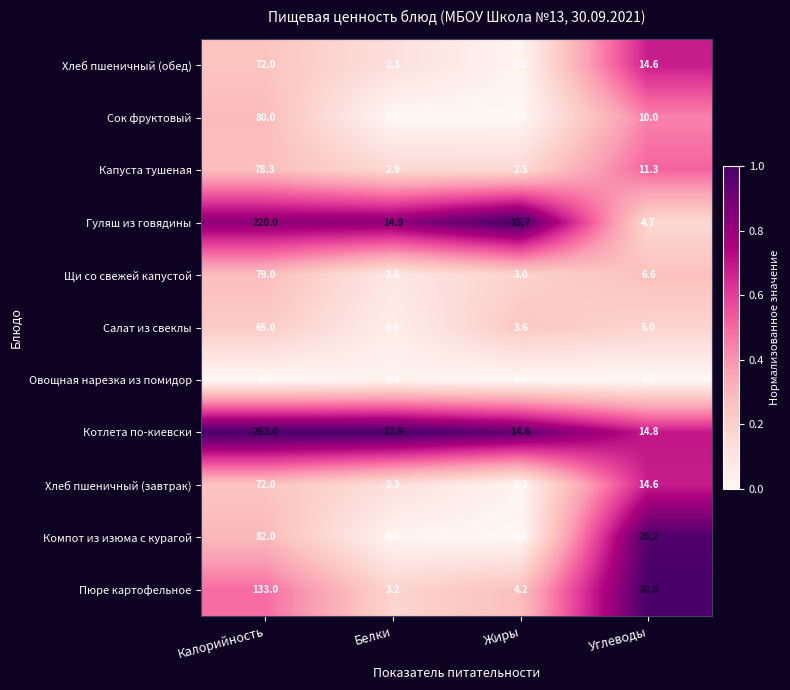

Between Калорийность and Белки, which series saw the biggest shift?

Котлета по-киевски